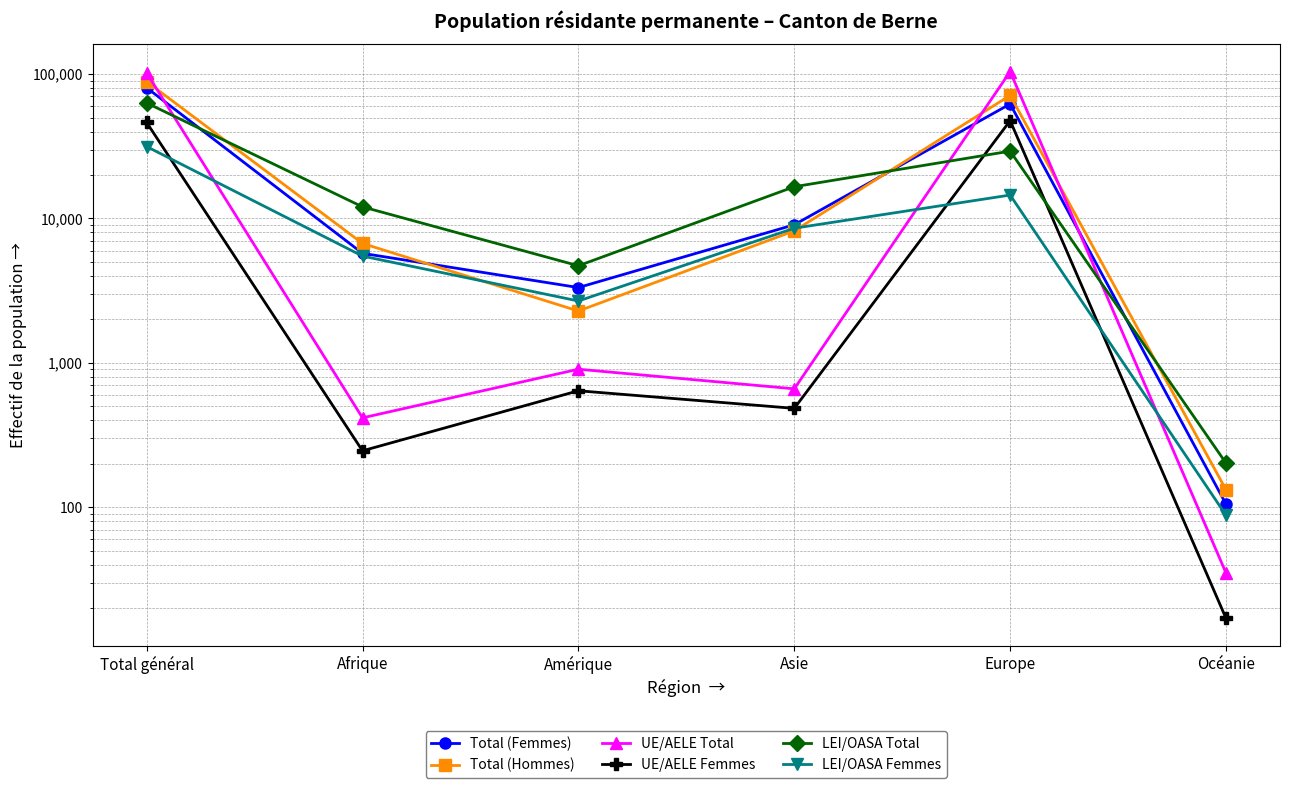

How many times do Total (Hommes) and UE/AELE Total cross each other?

3